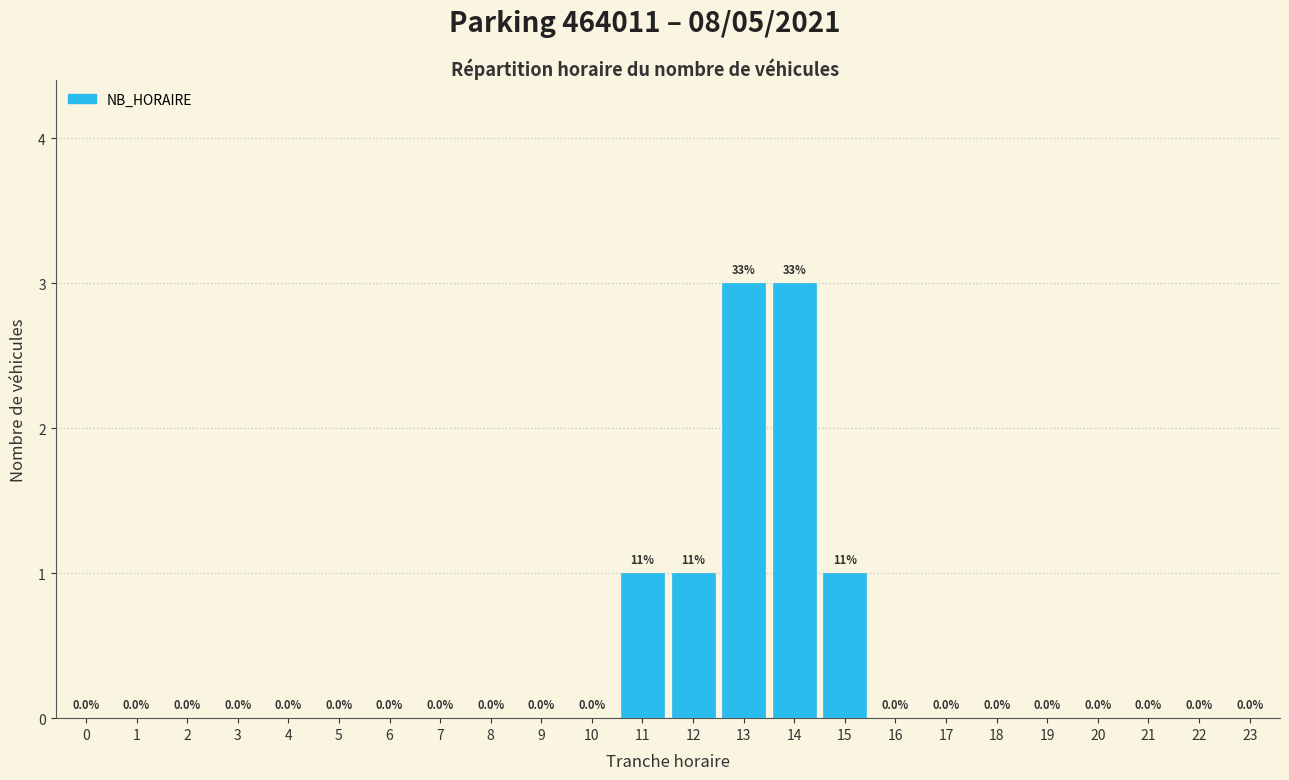

Reading left to right, transcribe all the data shown in this chart.

0=0	1=0	2=0	3=0	4=0	5=0	6=0	7=0	8=0	9=0	10=0	11=1	12=1	13=3	14=3	15=1	16=0	17=0	18=0	19=0	20=0	21=0	22=0	23=0